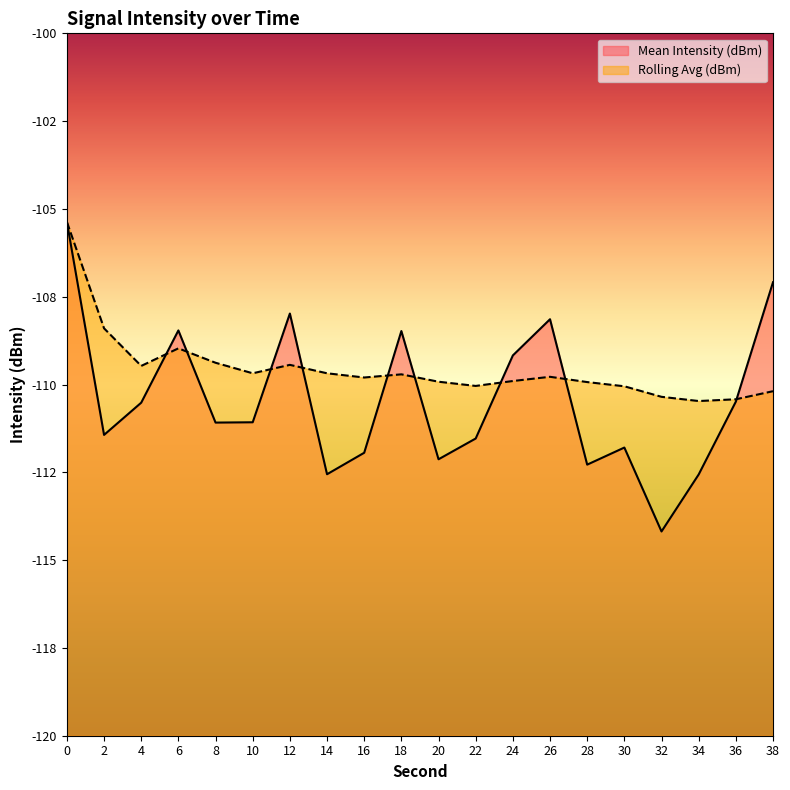

At which label is Rolling Avg (dBm) closest to -107?

2